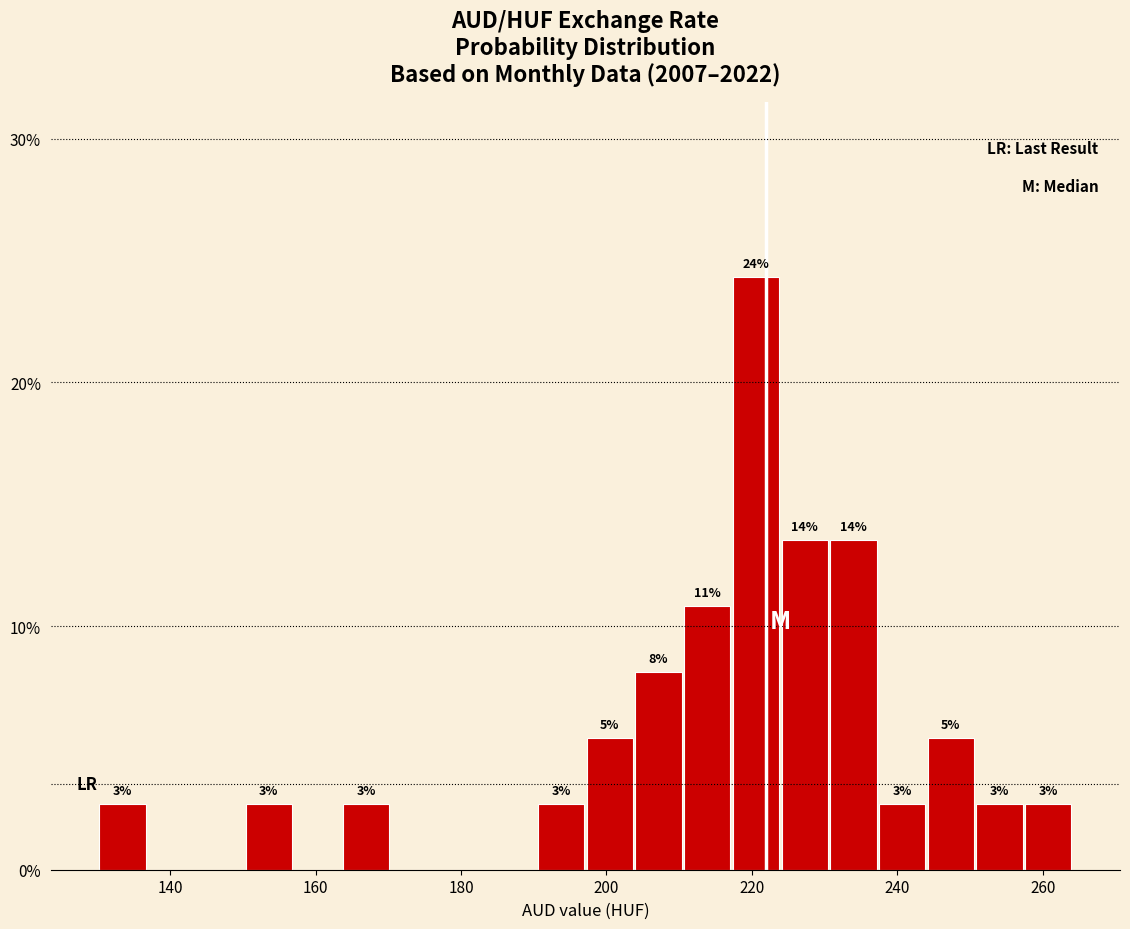

Around what value on the x-axis is the tallest bar? Give the approximate position of its centre, as read against the axis.

220